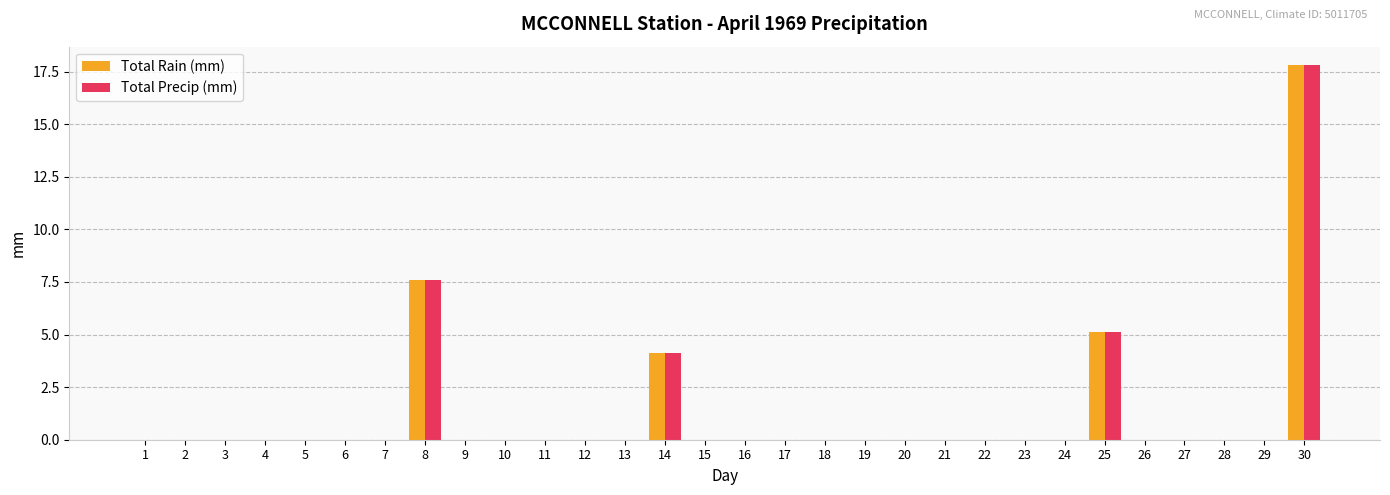

Reading left to right, list all the values displayed in this chart.

Total Rain (mm): 1=0.0	2=0.0	3=0.0	4=0.0	5=0.0	6=0.0	7=0.0	8=7.6	9=0.0	10=0.0	11=0.0	12=0.0	13=0.0	14=4.1	15=0.0	16=0.0	17=0.0	18=0.0	19=0.0	20=0.0	21=0.0	22=0.0	23=0.0	24=0.0	25=5.1	26=0.0	27=0.0	28=0.0	29=0.0	30=17.8
Total Precip (mm): 1=0.0	2=0.0	3=0.0	4=0.0	5=0.0	6=0.0	7=0.0	8=7.6	9=0.0	10=0.0	11=0.0	12=0.0	13=0.0	14=4.1	15=0.0	16=0.0	17=0.0	18=0.0	19=0.0	20=0.0	21=0.0	22=0.0	23=0.0	24=0.0	25=5.1	26=0.0	27=0.0	28=0.0	29=0.0	30=17.8